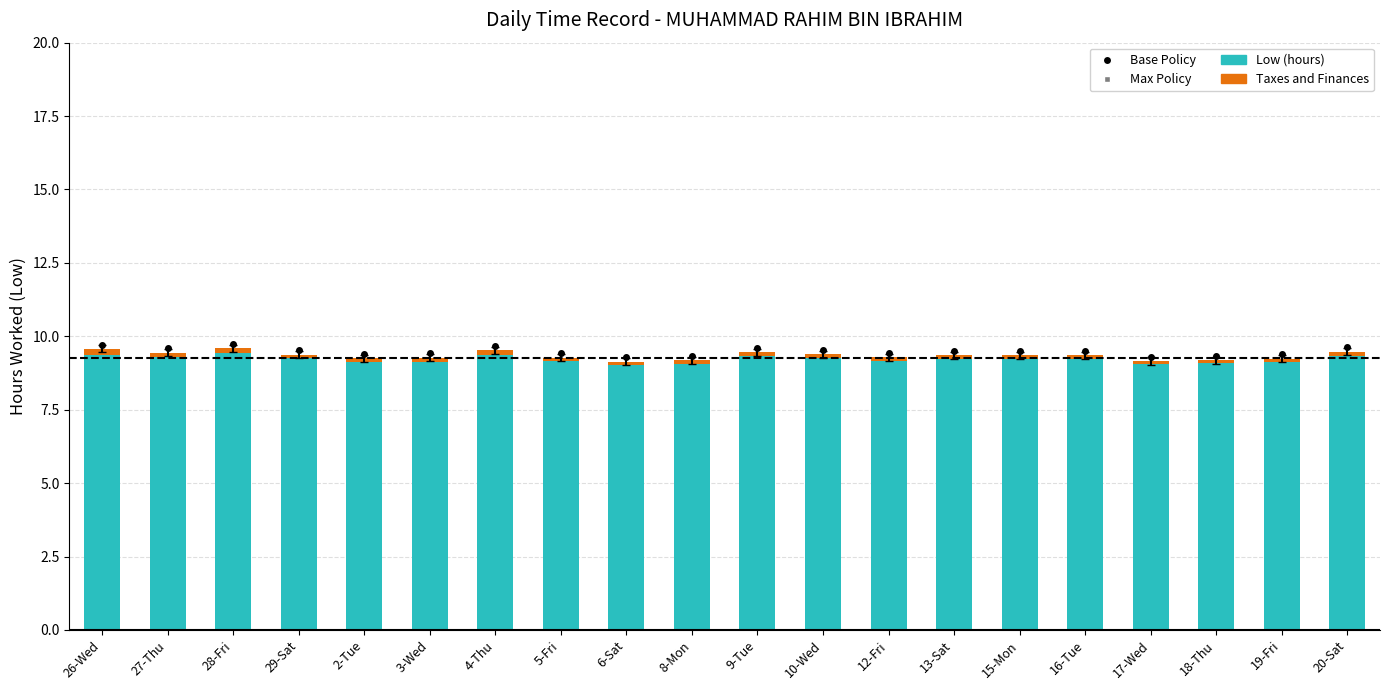

What is the lowest value of the Low (hours) series?

9.0